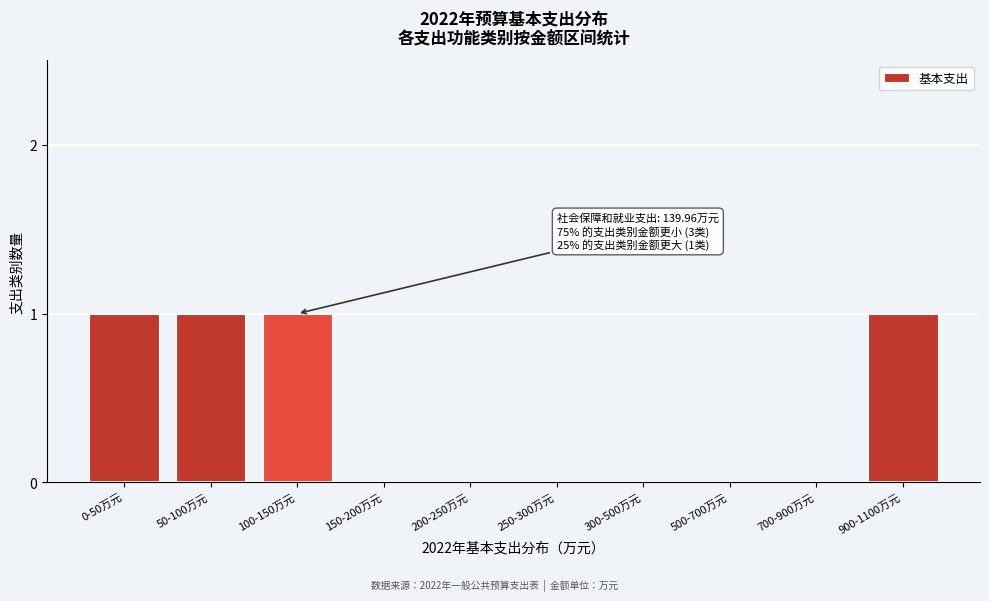

Reading left to right, list all the values displayed in this chart.

0-50万元=1	50-100万元=1	100-150万元=1	150-200万元=0	200-250万元=0	250-300万元=0	300-500万元=0	500-700万元=0	700-900万元=0	900-1100万元=1